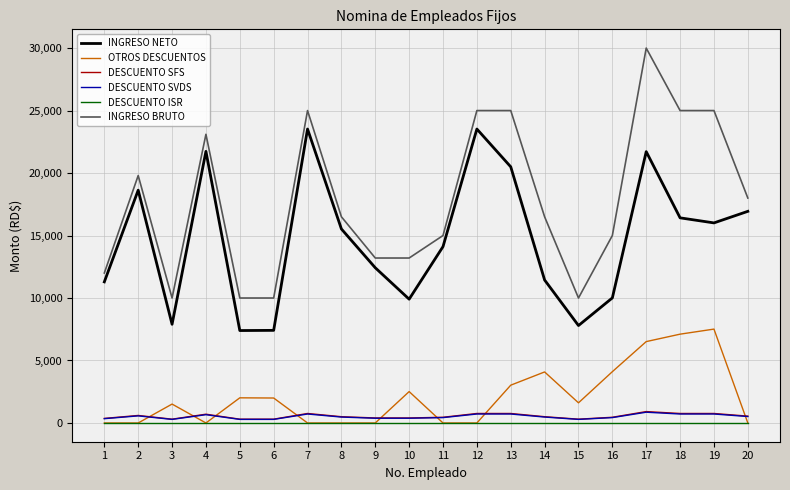

True or false: DESCUENTO ISR and DESCUENTO SVDS intersect in this chart.

False